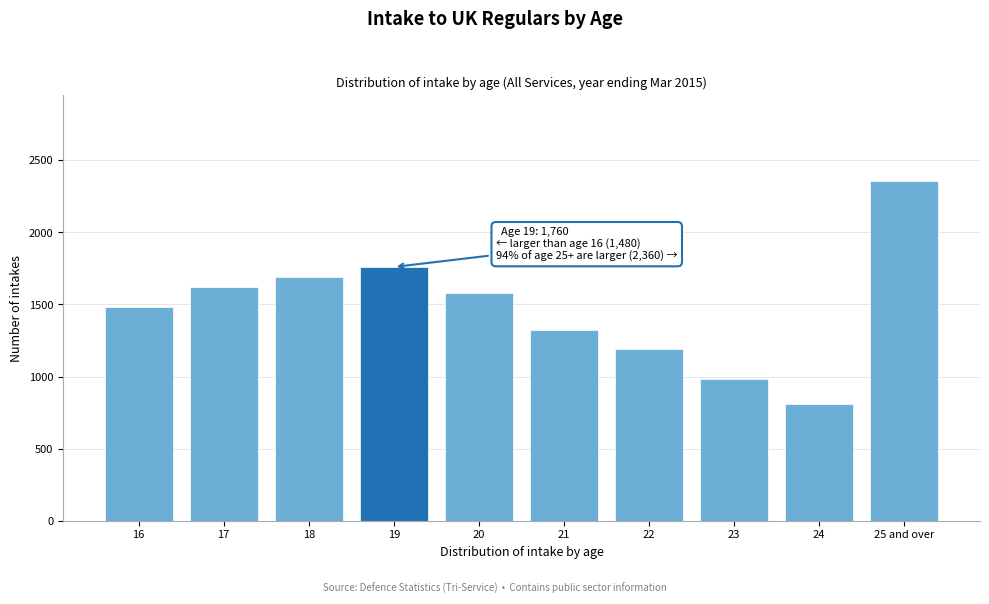

Reading right to left, extract all data points from this chart.

2360	810	980	1190	1320	1580	1760	1690	1620	1480